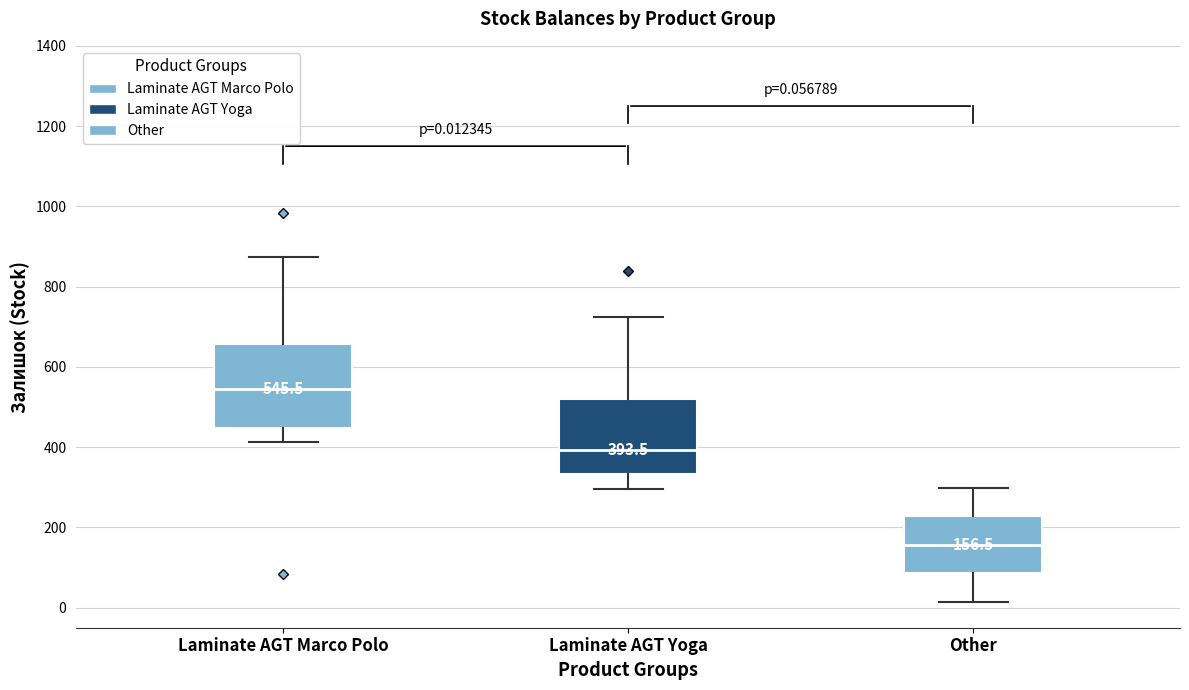

Which box's median line is the highest?

Laminate AGT Marco Polo